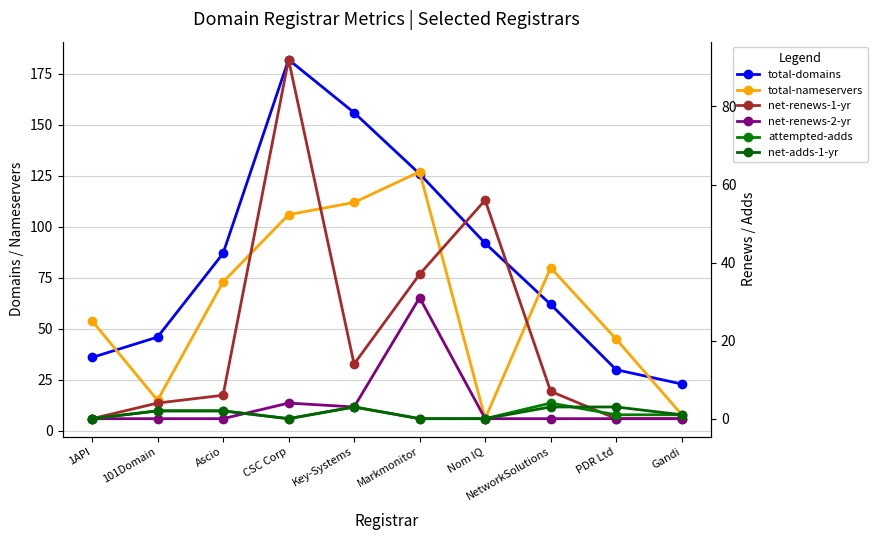

Where does the total-domains series first go above 87?

CSC Corp